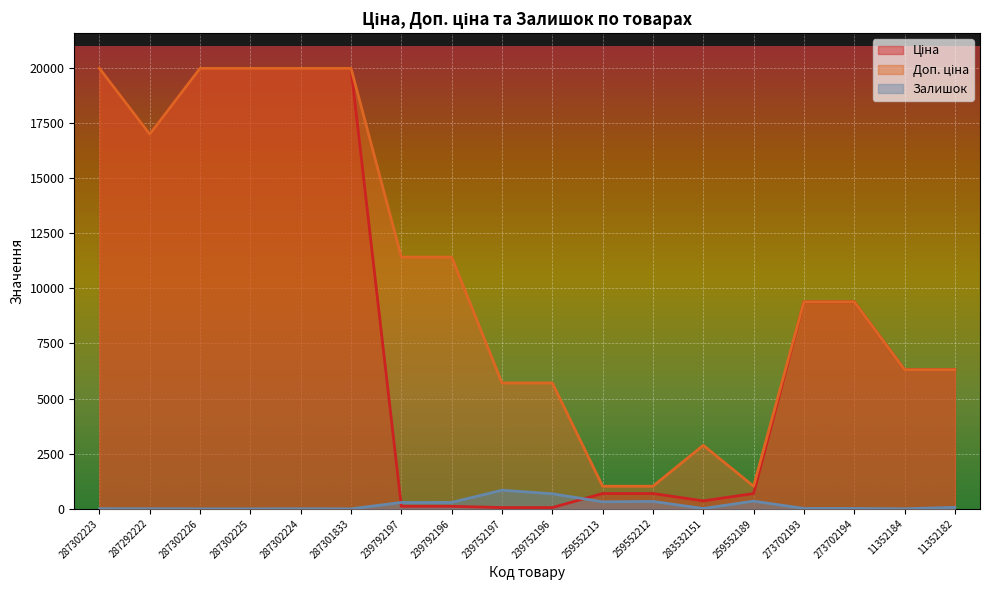

Rank the series by their average value, from lowest to highest.

Залишок, Ціна, Доп. ціна